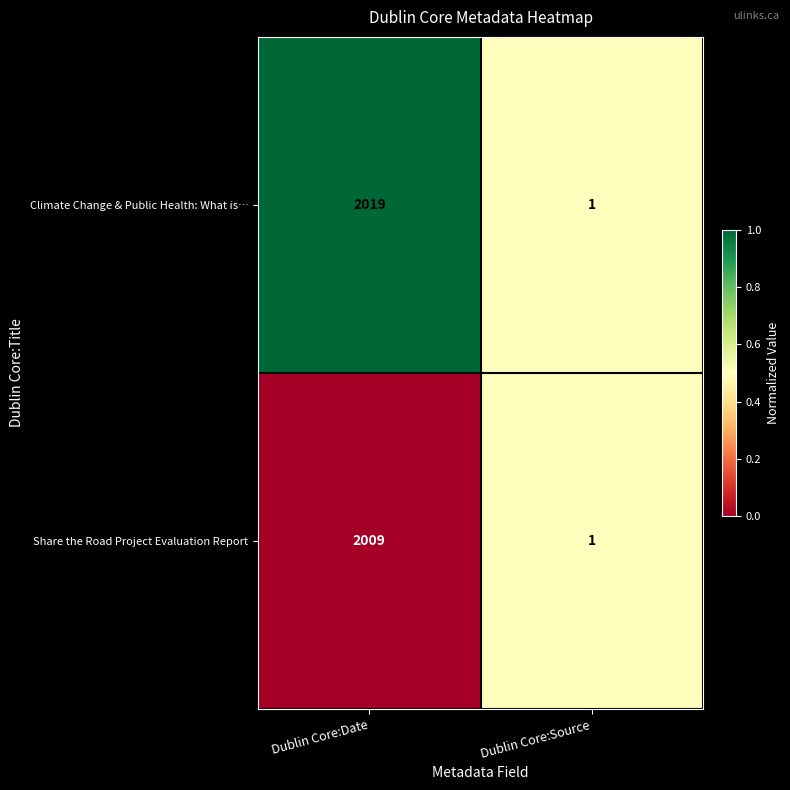

Is it true that Climate Change & Public Health: What is… equals 1 at Dublin Core:Source?

True